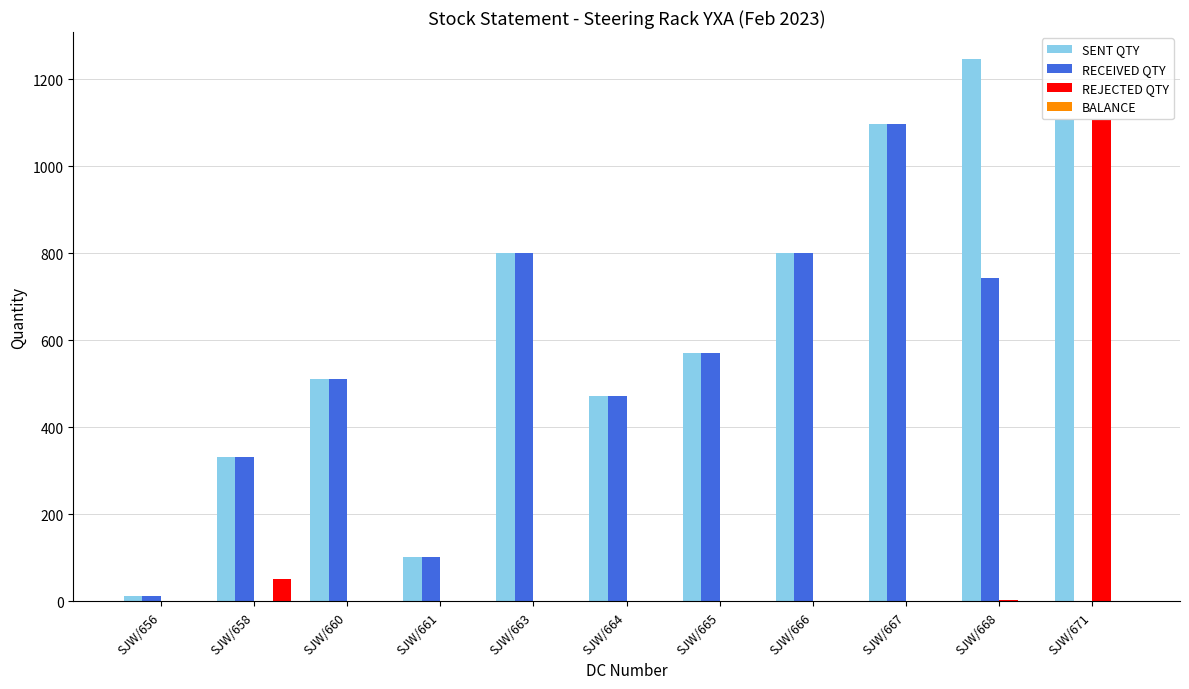

Which category has the highest value in the RECEIVED QTY series?

SJW/667